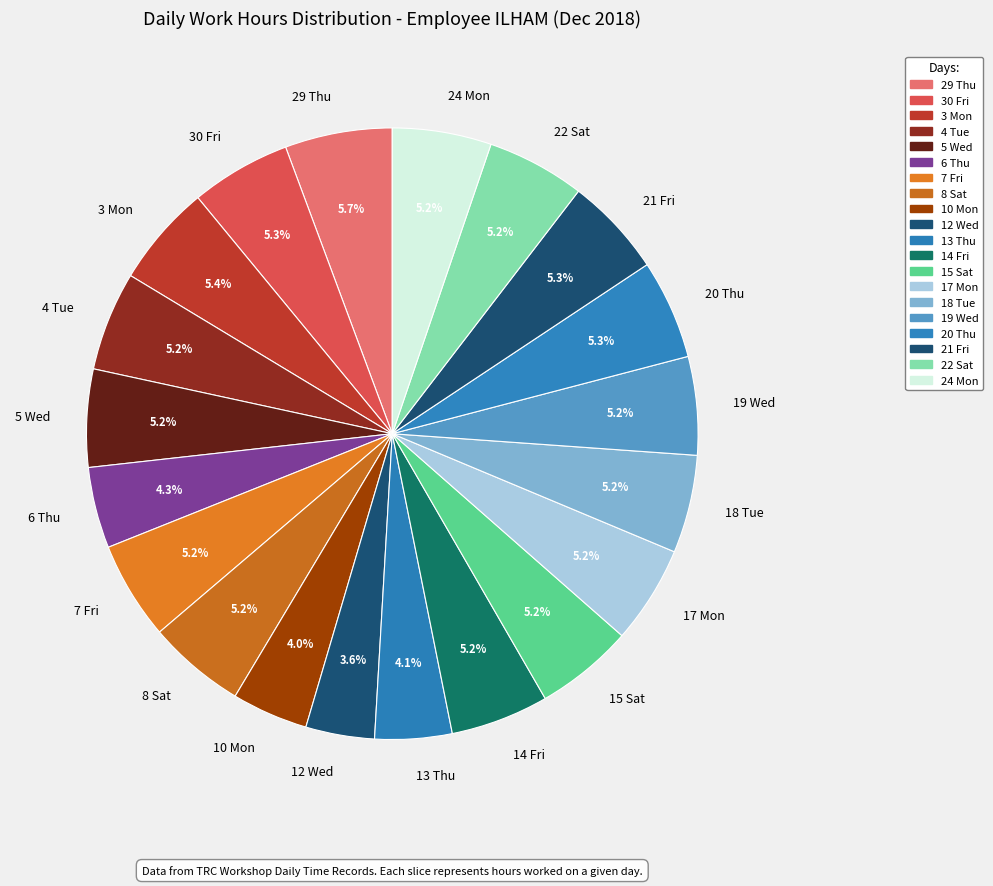

What portion of the pie excludes 17 Mon?

94.8%